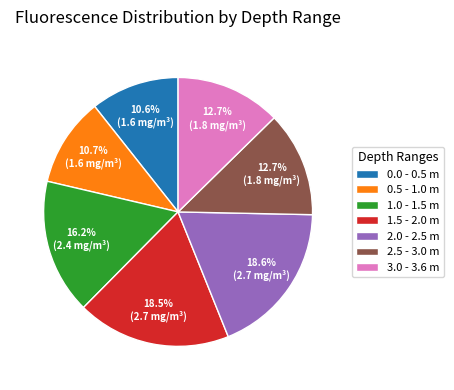

What is the total percentage of 2.0 - 2.5 m and 1.5 - 2.0 m?

37.1%